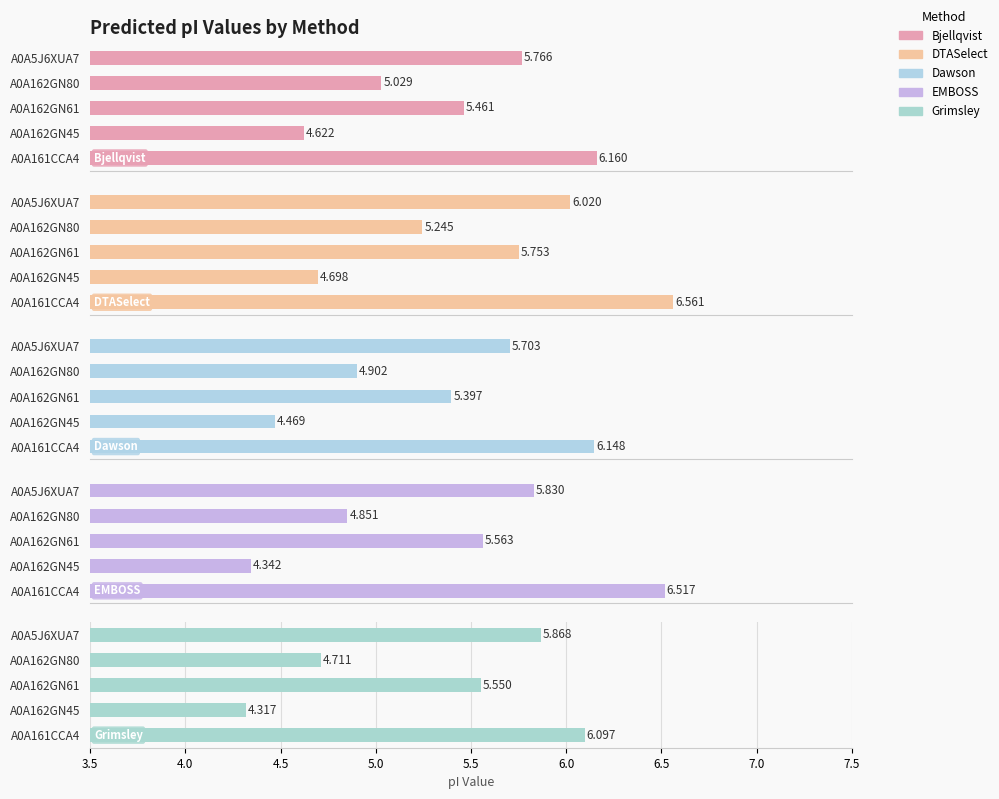

What value does the DTASelect series have at A0A162GN80?

5.2